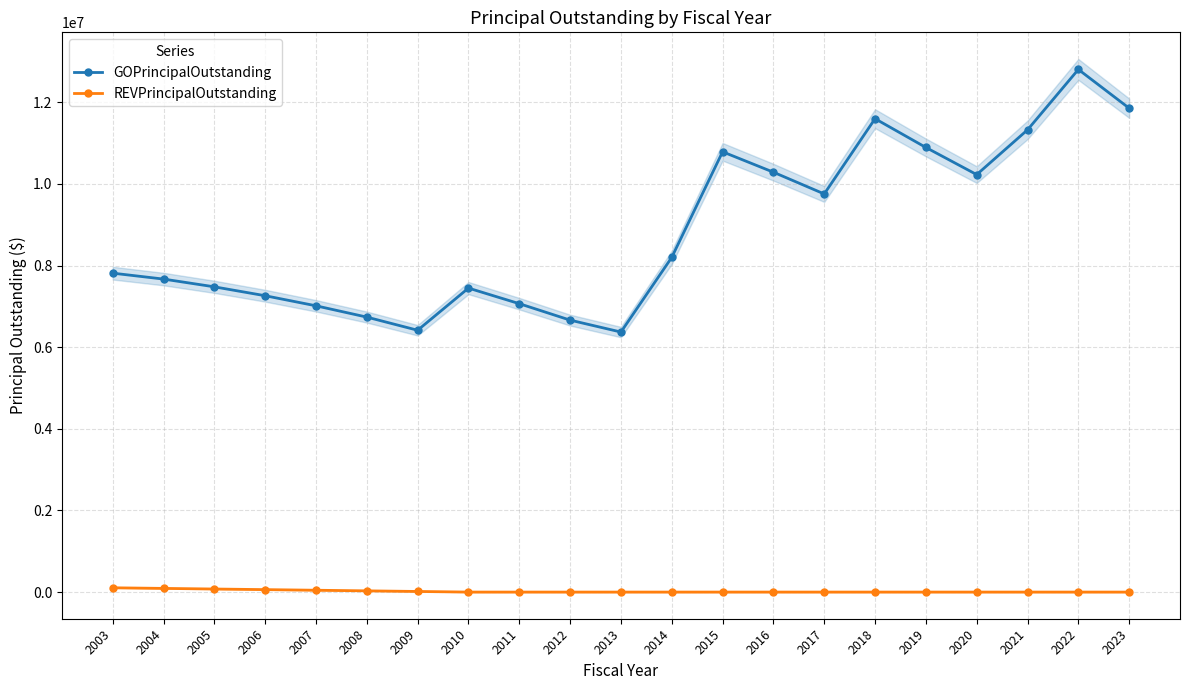

What is the difference between the maximum and second lowest values in the GOPrincipalOutstanding series?

6391000